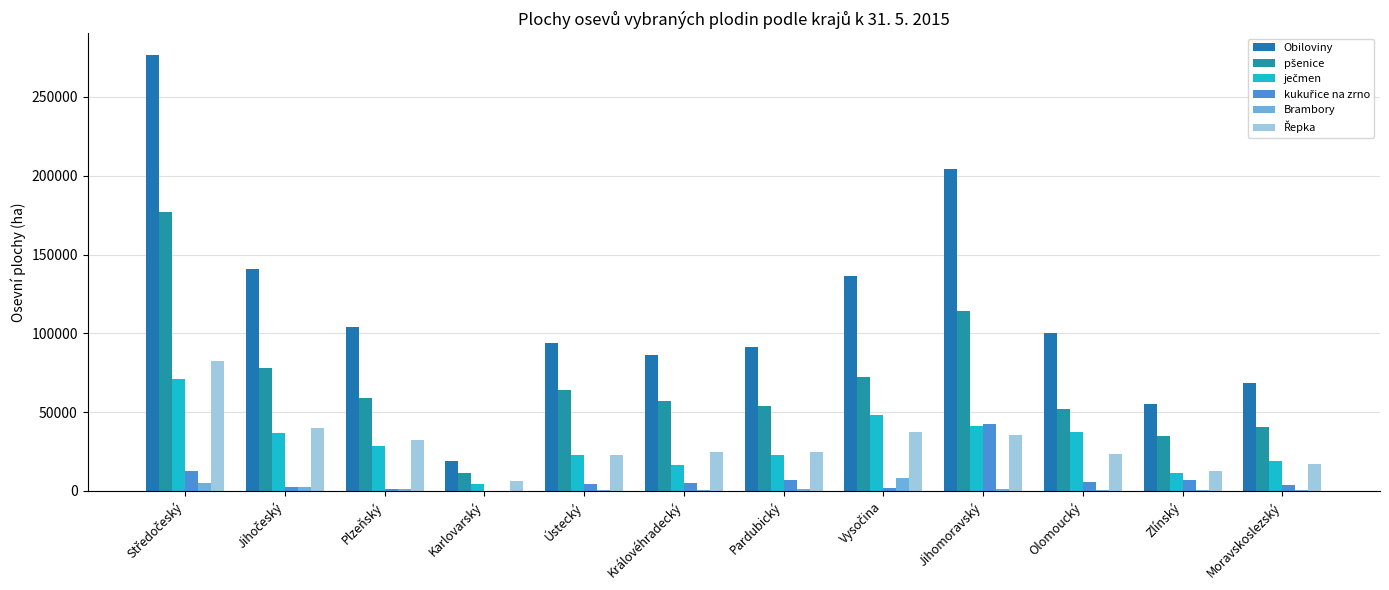

What is the value of the kukuřice na zrno bar at the 6th from the left?

5007.0